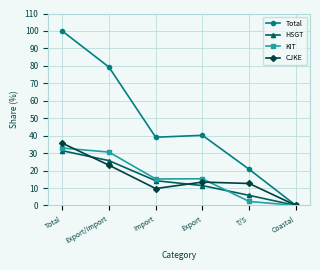

What is the label of the 5th point from the left?

T/S